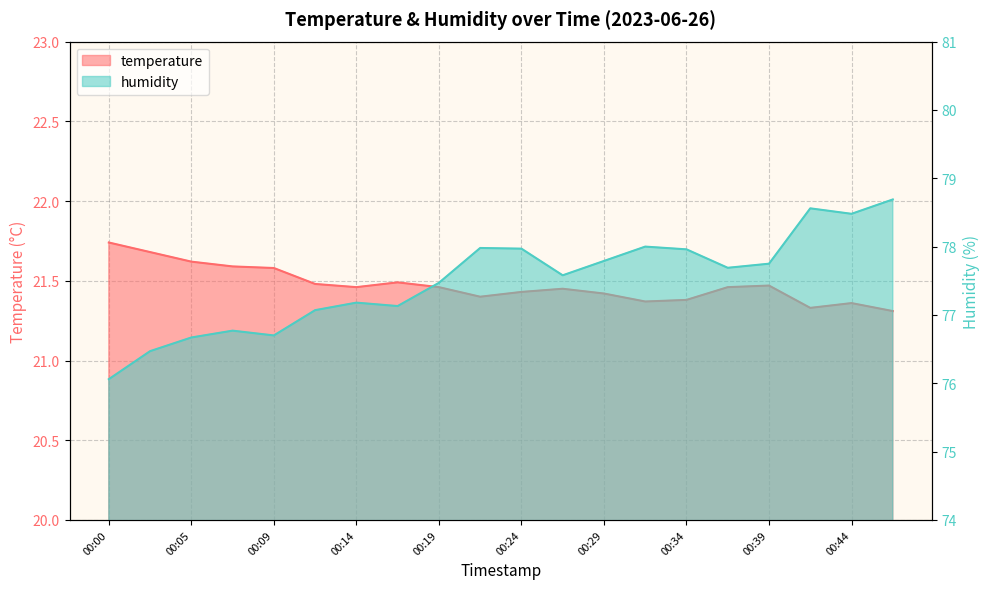

At which category does temperature reach its first local valley?

00:14